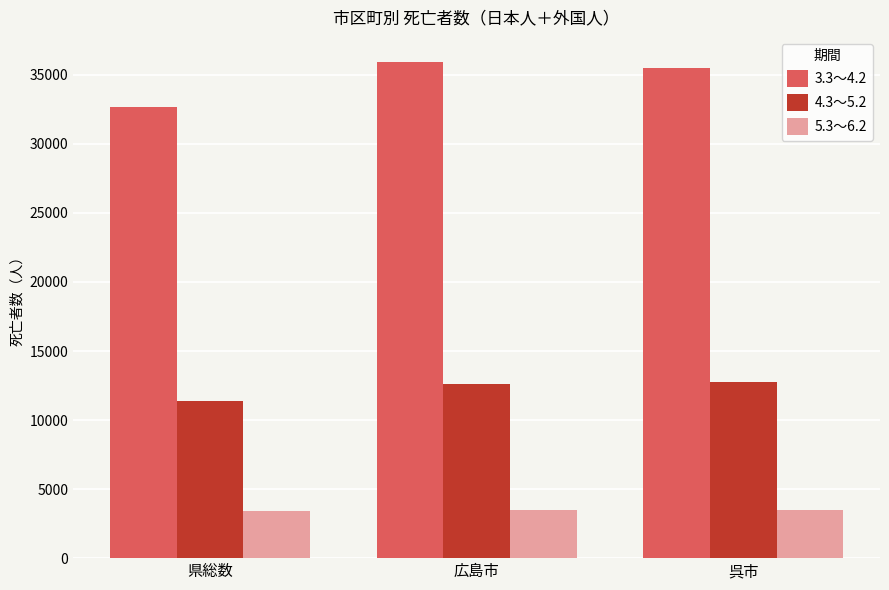

True or false: 3.3～4.2 has a value of 63377 at 広島市.

False